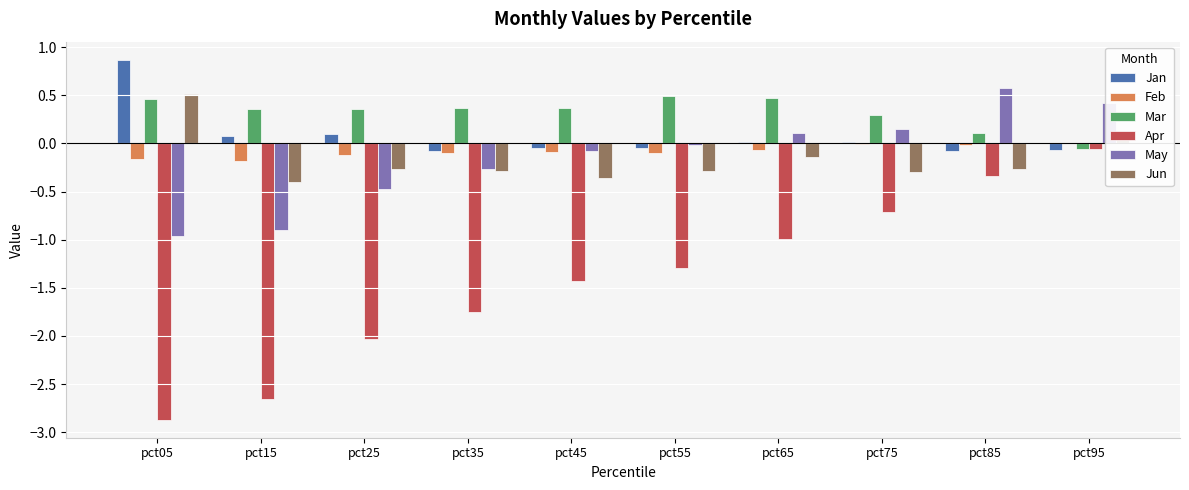

Is the value of May at pct95 greater than the value of Jun at pct05?

No